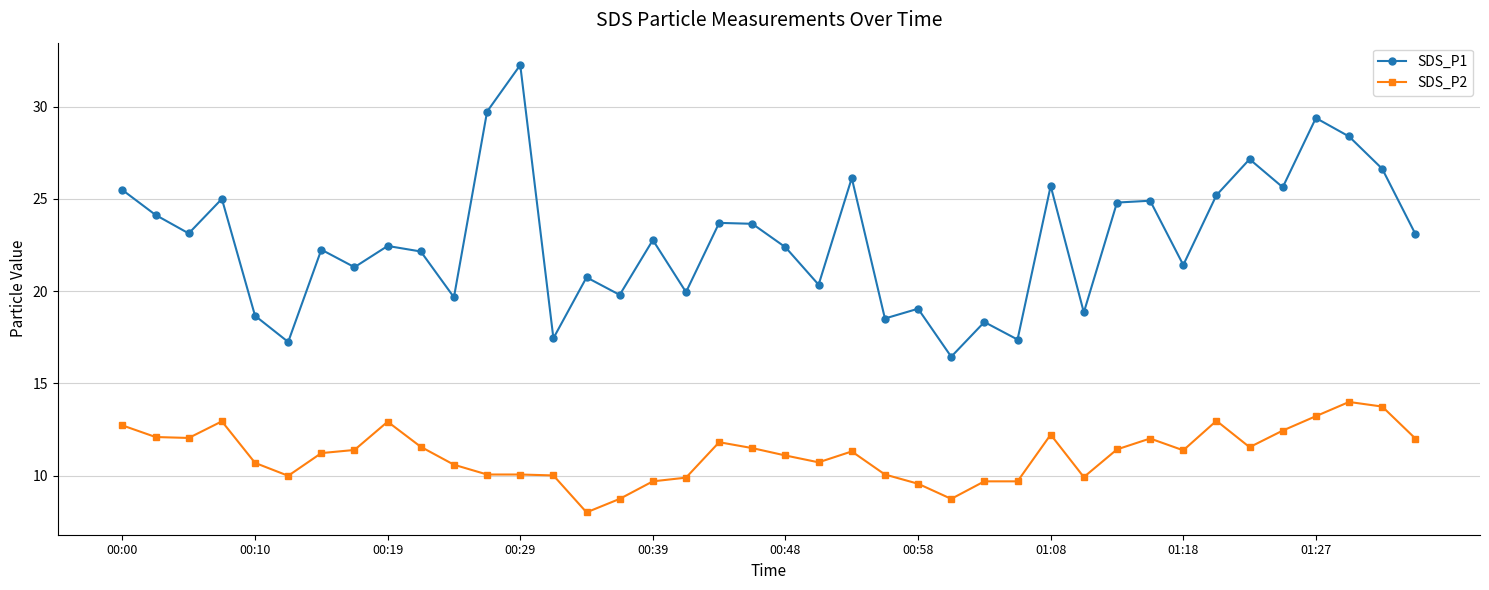

True or false: SDS_P2 has more than 2 points higher than both neighbors.

True